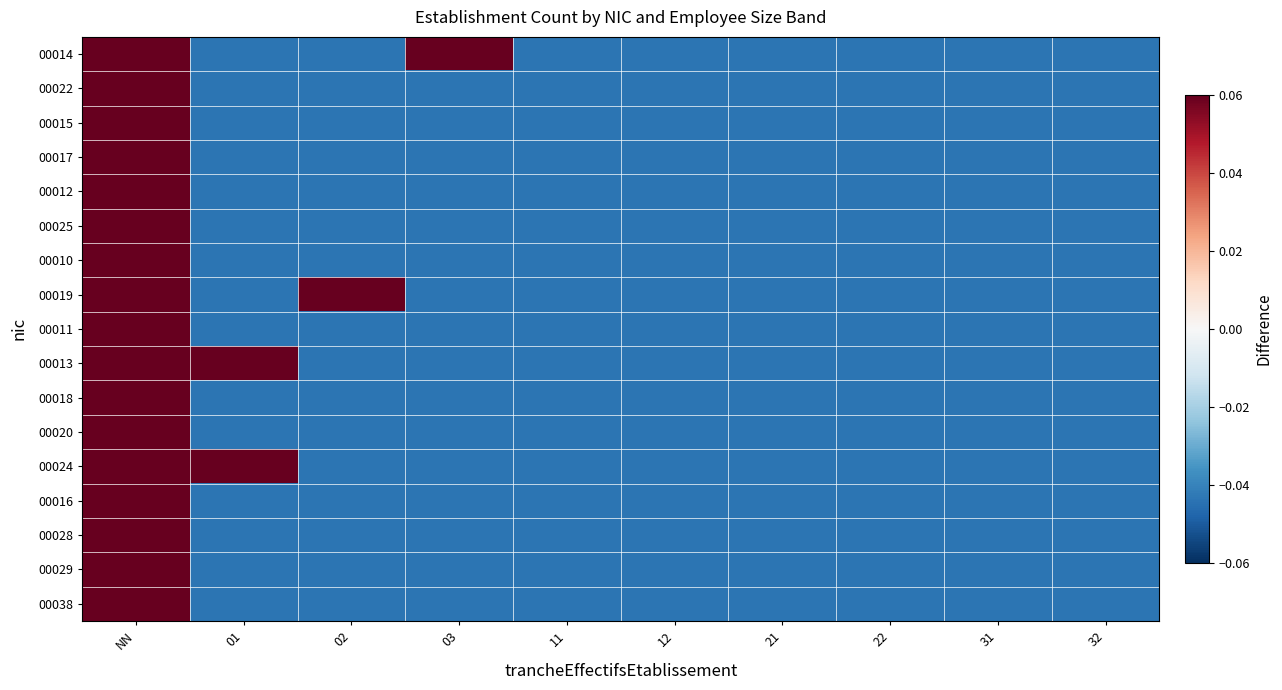

Between 32 and 12, which is larger?

32